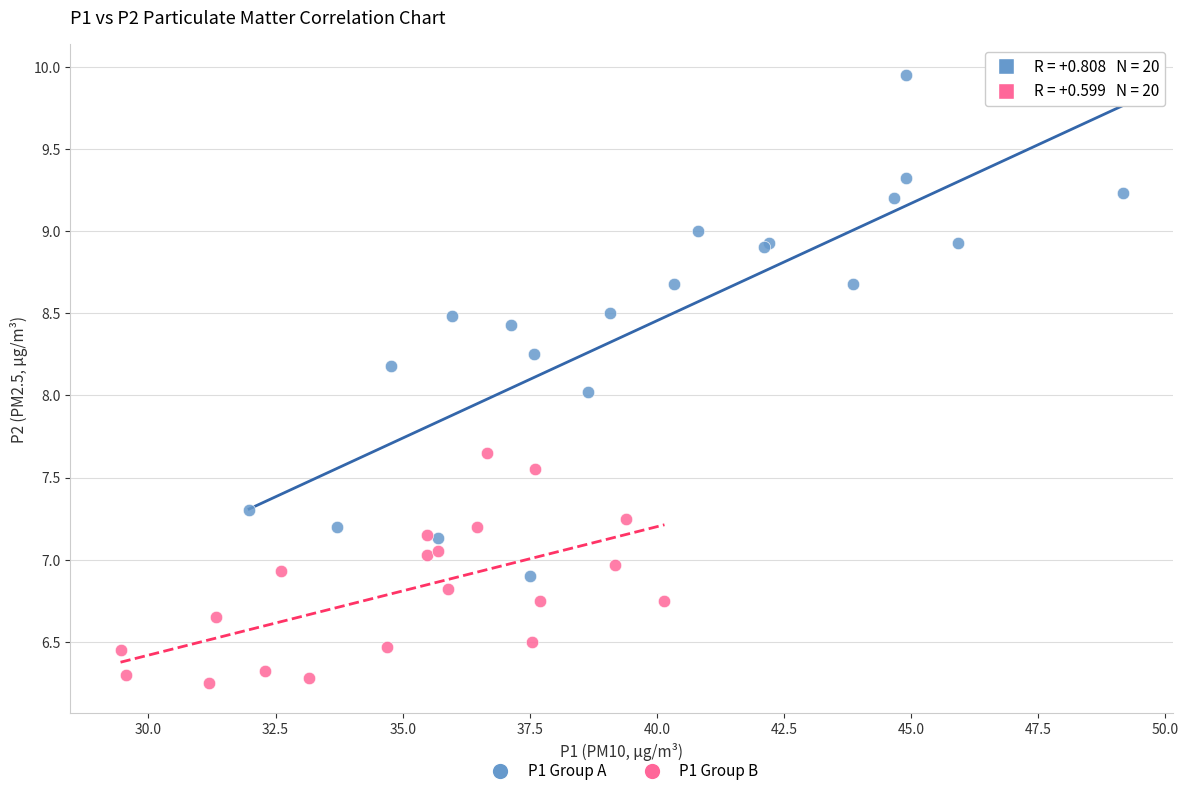

Which series contains the highest Y value?

P1 Group A